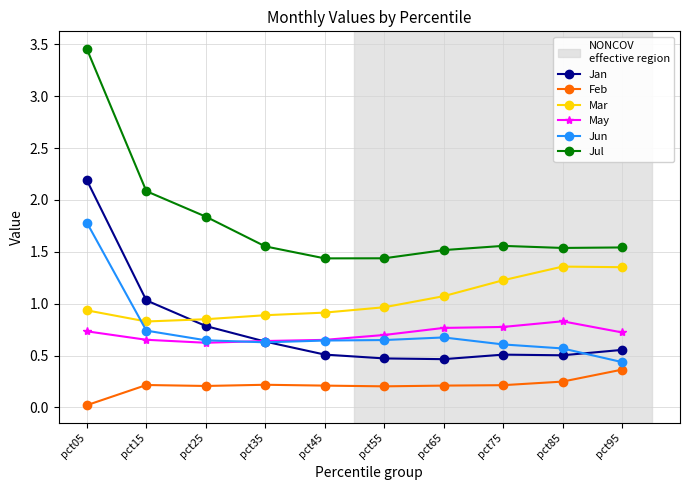

At how many categories does at least one series exceed 0?

10